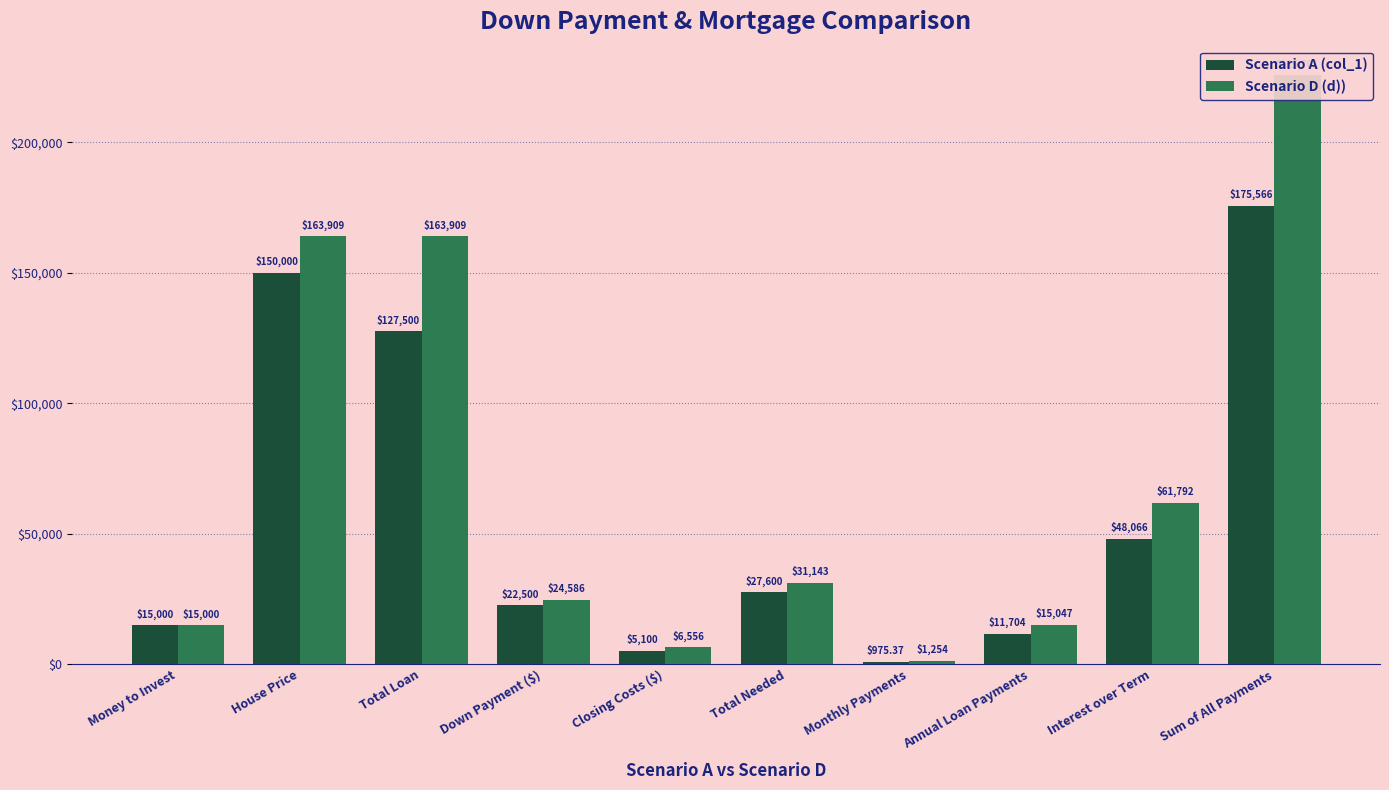

At how many categories does at least one series exceed 5872?

9